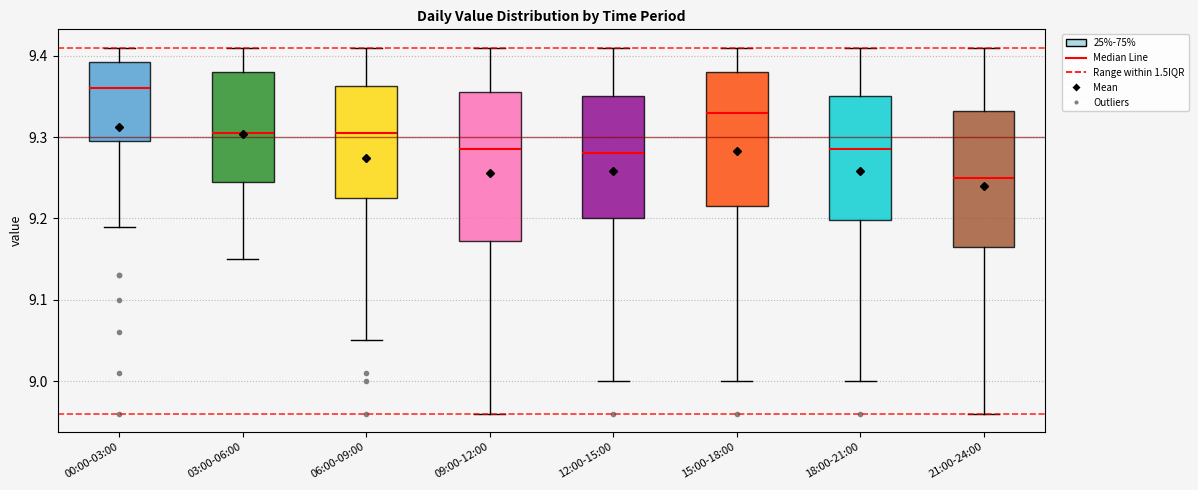

Reading left to right, read every box against the y-axis: the position of its median line, the range the box covers, and the ends of its whiskers. The values are not printed on the chart, so give them approximately, as read against the axis.

00:00-03:00: median 9.36, box 9.30 to 9.39, whiskers 9.19 to 9.41
03:00-06:00: median 9.31, box 9.25 to 9.38, whiskers 9.15 to 9.41
06:00-09:00: median 9.31, box 9.23 to 9.36, whiskers 9.05 to 9.41
09:00-12:00: median 9.29, box 9.17 to 9.36, whiskers 8.96 to 9.41
12:00-15:00: median 9.28, box 9.20 to 9.35, whiskers 9.00 to 9.41
15:00-18:00: median 9.33, box 9.22 to 9.38, whiskers 9.00 to 9.41
18:00-21:00: median 9.29, box 9.20 to 9.35, whiskers 9.00 to 9.41
21:00-24:00: median 9.25, box 9.17 to 9.33, whiskers 8.96 to 9.41